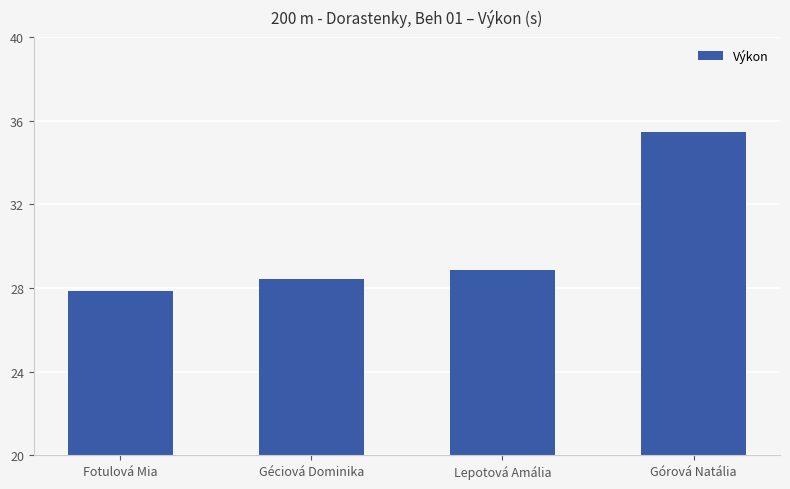

True or false: the data shows 46.7 at Górová Natália.

False